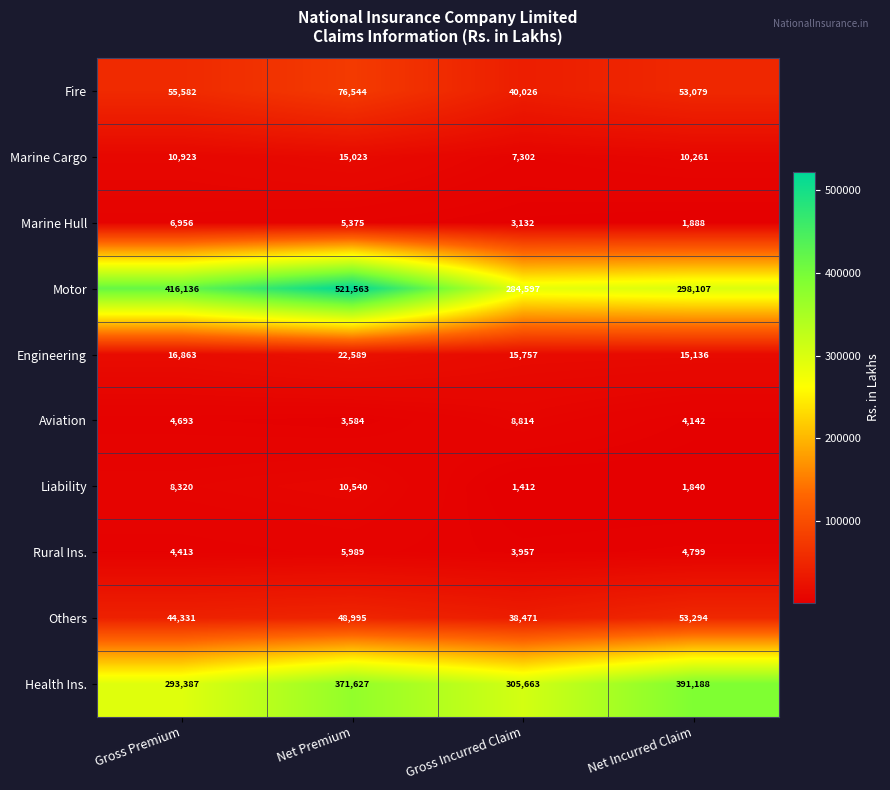

How many values in the Aviation series are below 4693?

2